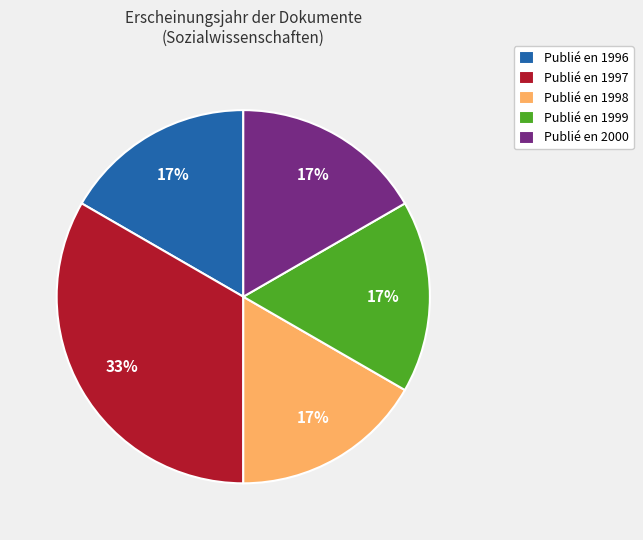

Is Publié en 1996 the majority of the pie?

No